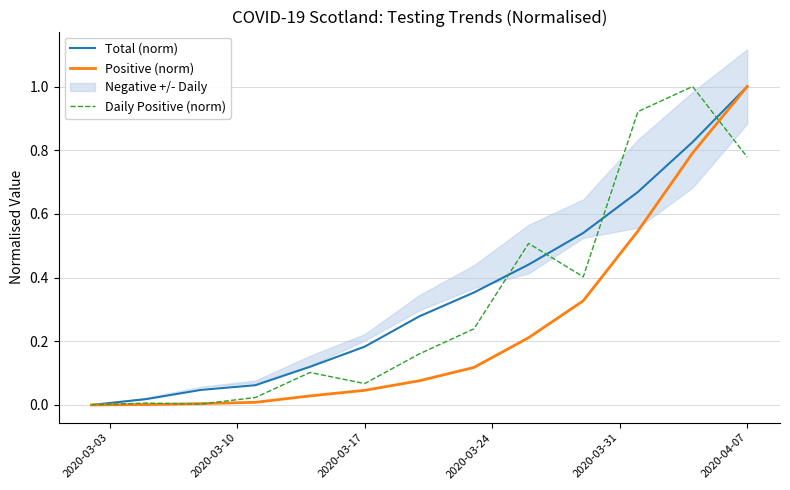

At how many categories does at least one series exceed 0?

12